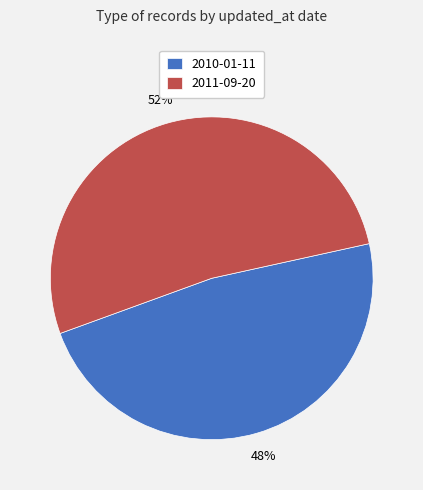

Is the sum of 2010-01-11 and 2011-09-20 greater than half?

Yes